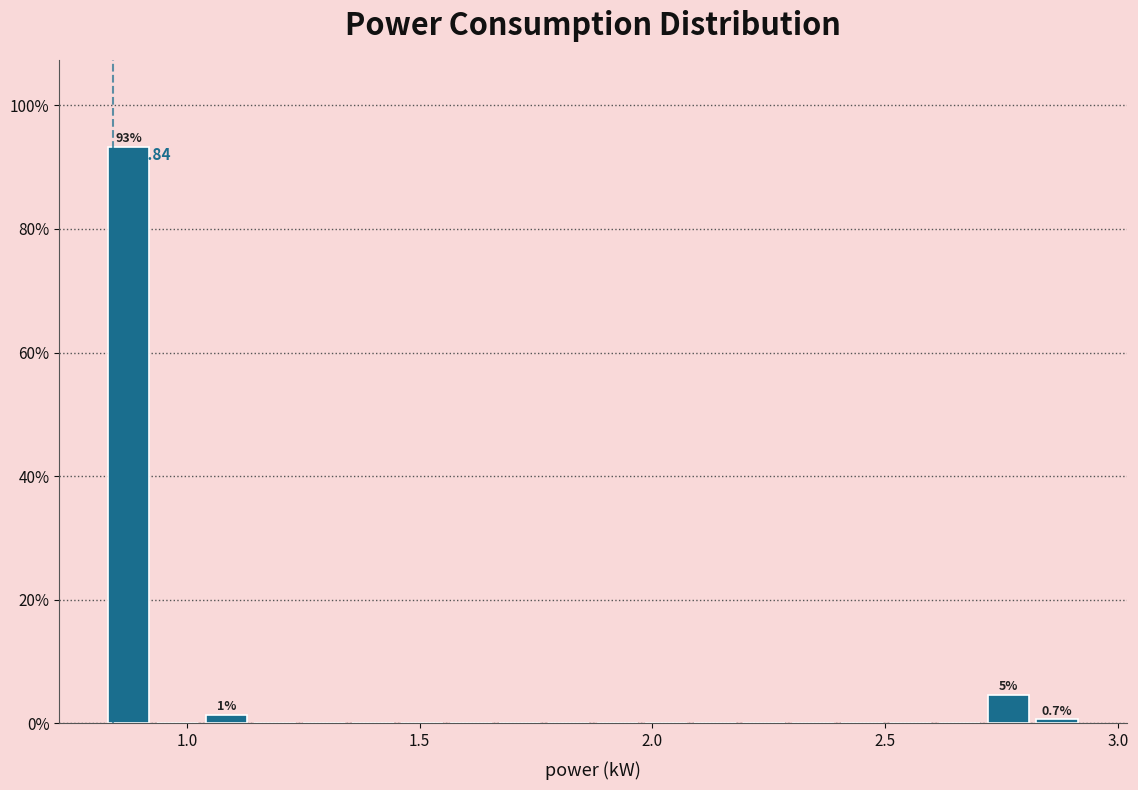

Read against the x-axis, roughly where is the centre of the tallest bar?

0.85